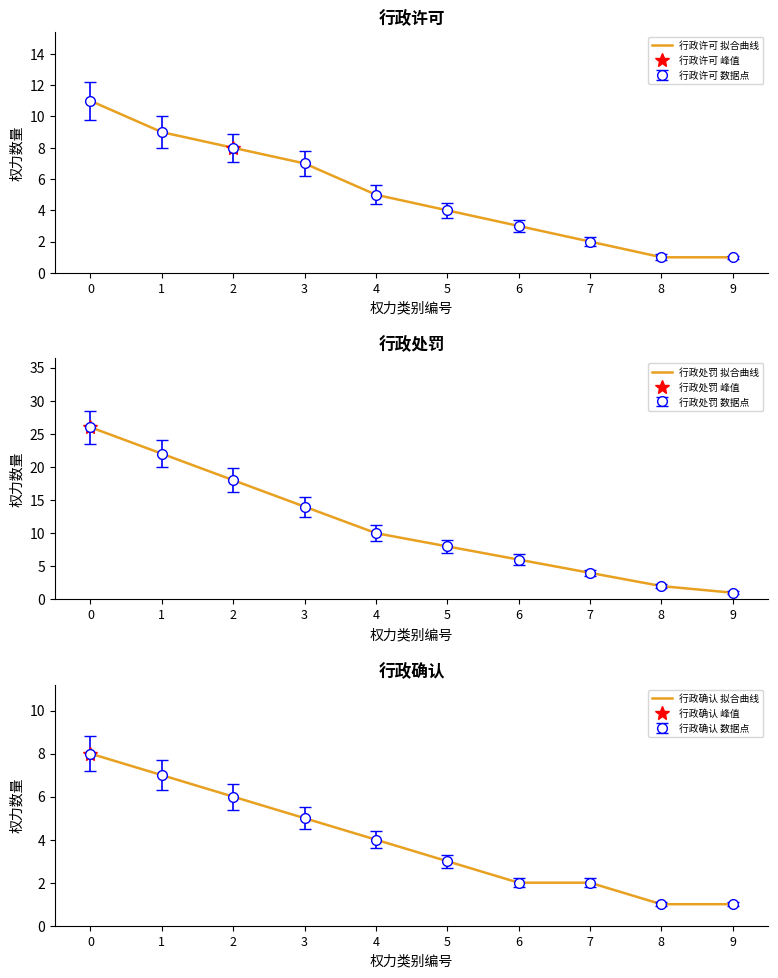

Rank the series at 3 from lowest to highest value.

行政确认, 行政许可, 行政处罚